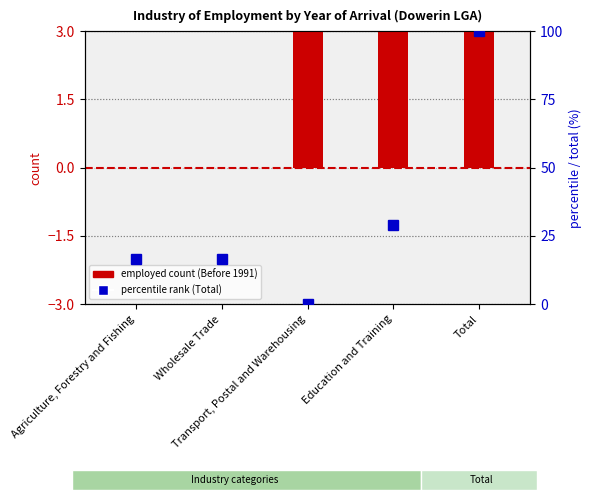

What is the label of the 3rd bar from the left?

Transport, Postal and Warehousing